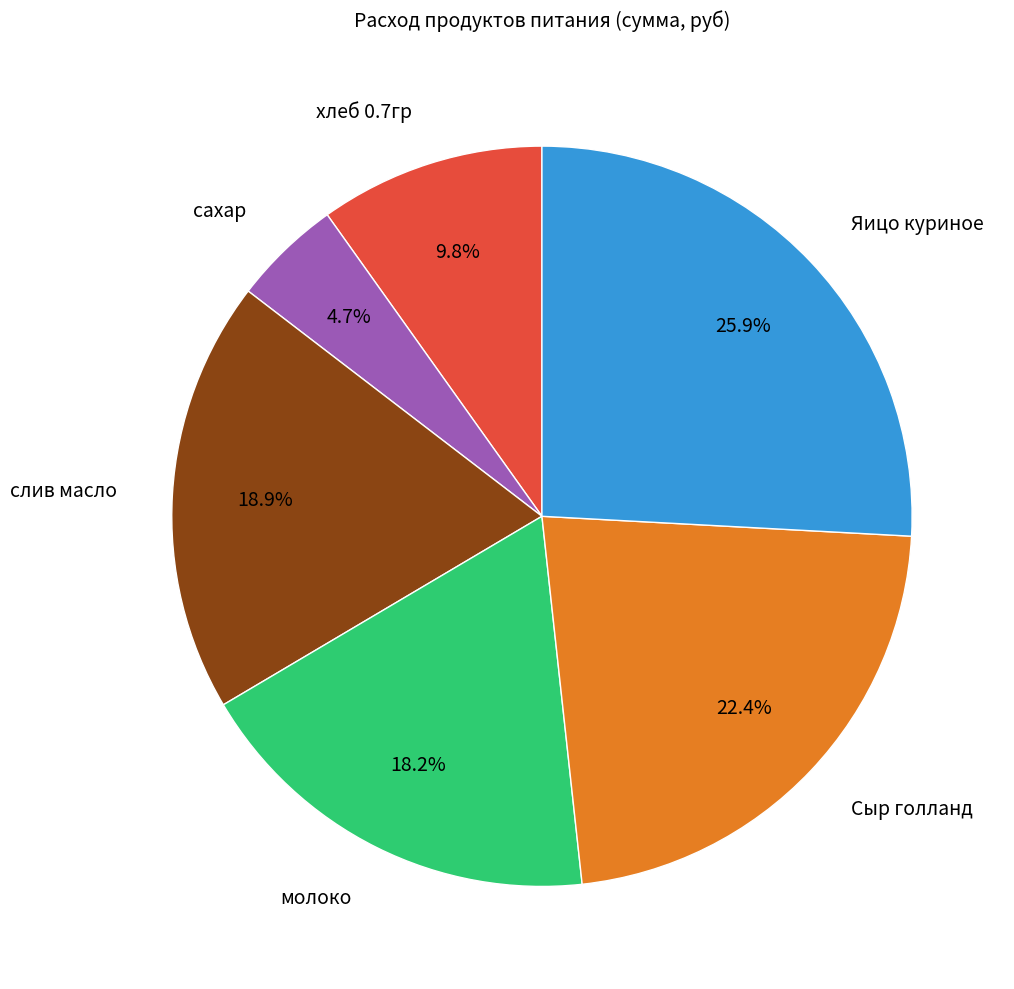

To the nearest percent, what portion does хлеб 0.7гр represent?

10%